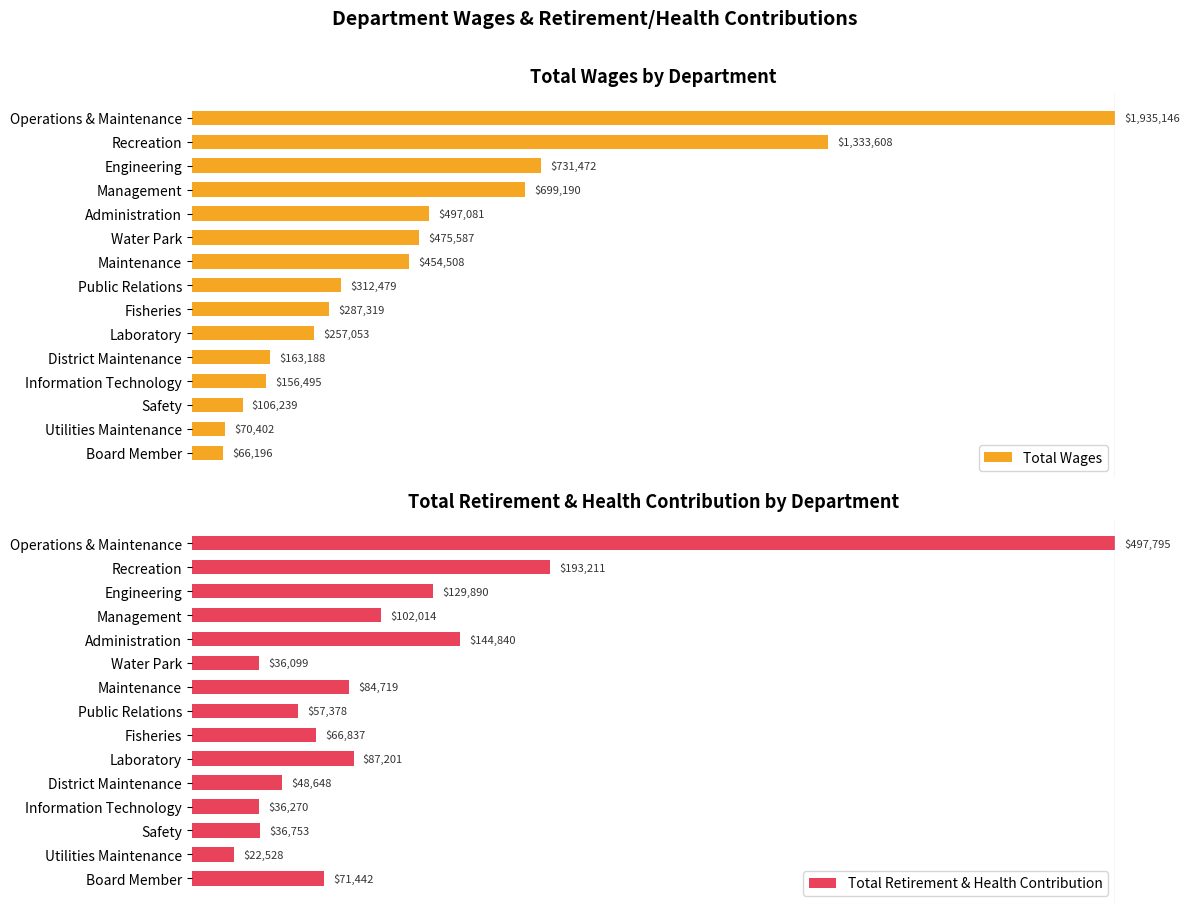

Is the value of Total Retirement & Health Contribution at District Maintenance greater than the value of Total Wages at Maintenance?

No